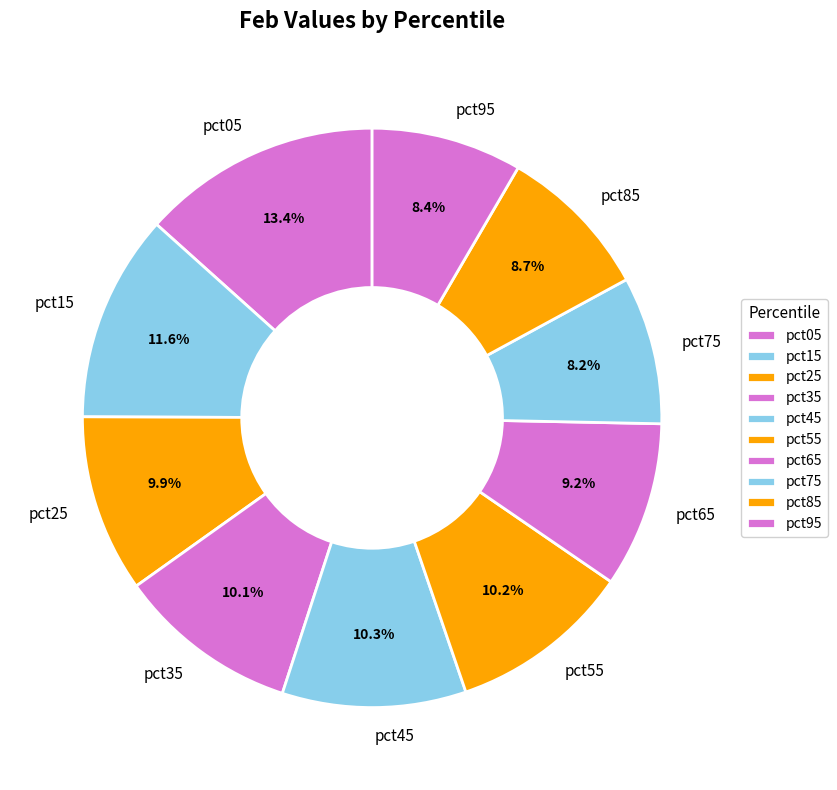

Do pct75 and pct05 together represent more than half of the pie?

No